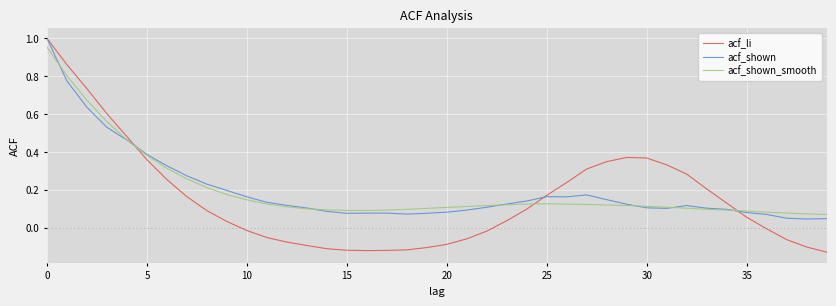

Which series has the largest range (max minus min)?

acf_li